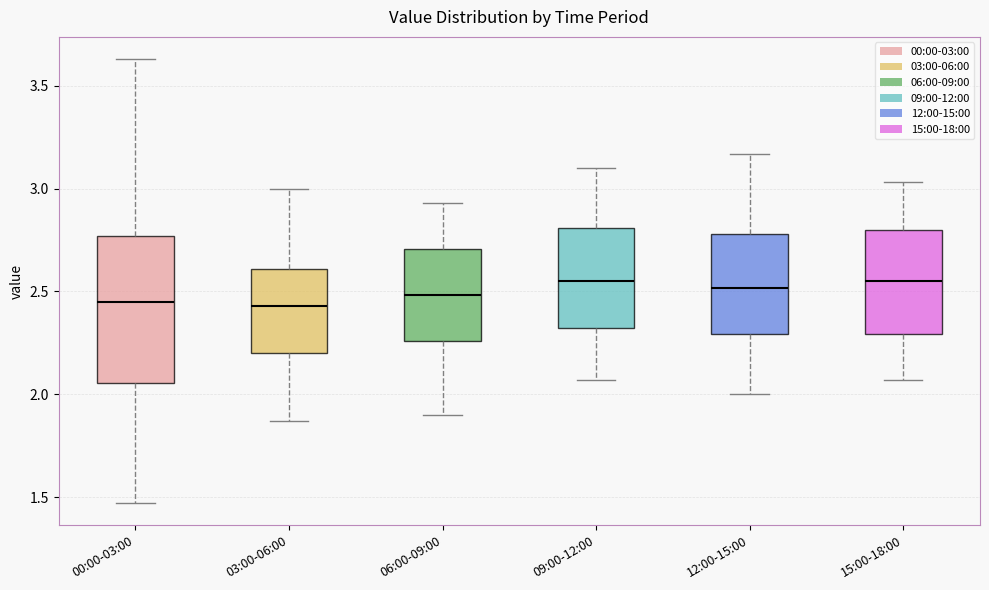

Where does the lower whisker of the box for 09:00-12:00 end on the y-axis? The values are not printed on the chart, so give them approximately, as read against the axis.

2.05